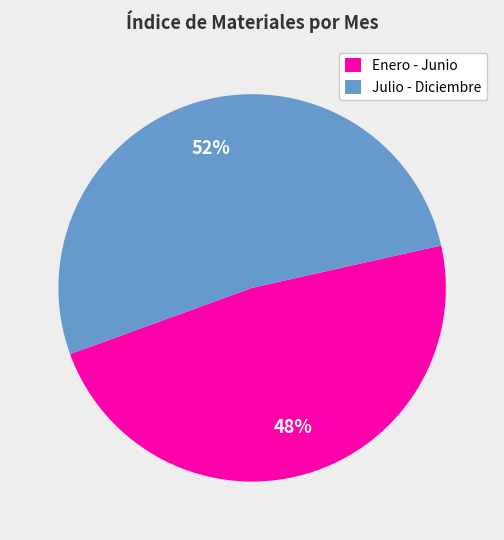

Do Enero - Junio and Julio - Diciembre together represent more than half of the pie?

Yes